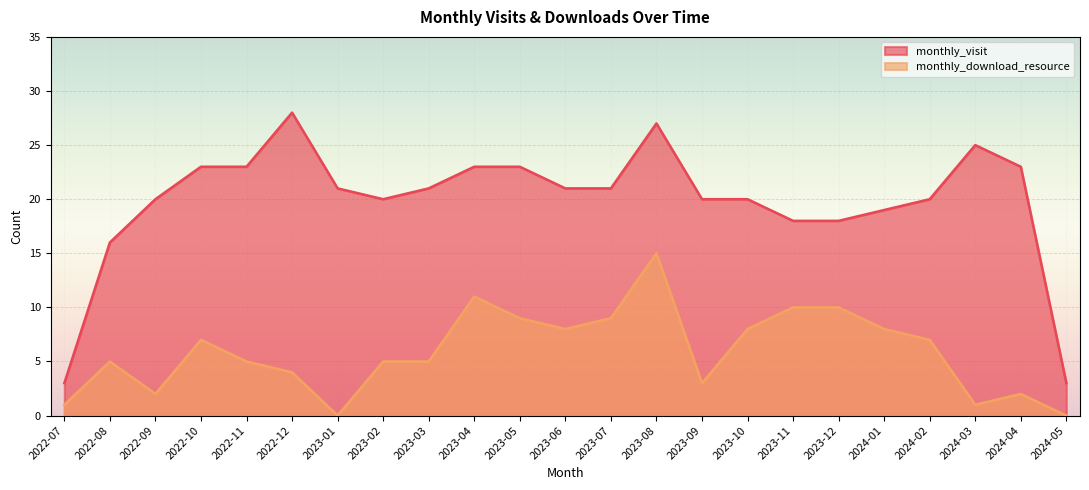

What is the label of the 16th point from the right?

2023-02